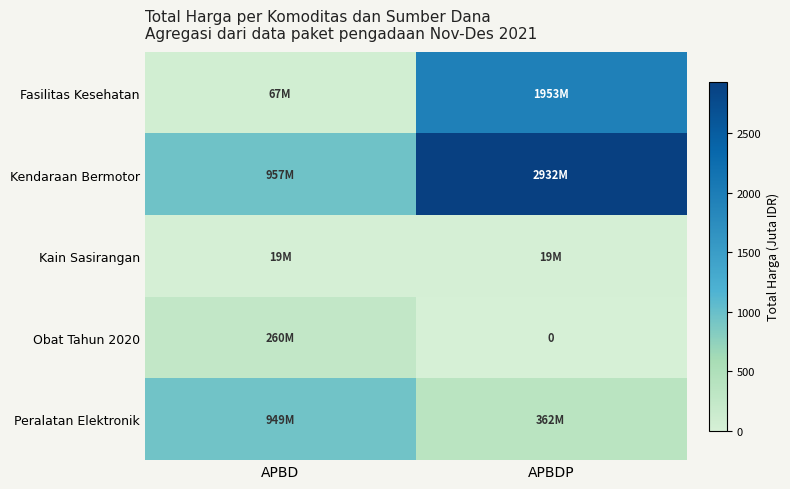

Rank the series by their maximum value, from highest to lowest.

Kendaraan Bermotor, Fasilitas Kesehatan, Peralatan Elektronik, Obat Tahun 2020, Kain Sasirangan